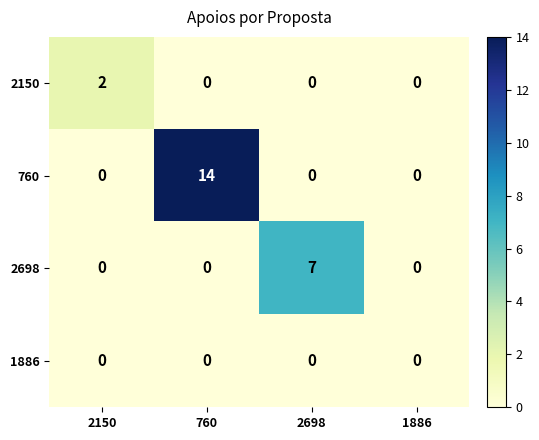

How many series are shown in this chart?

4